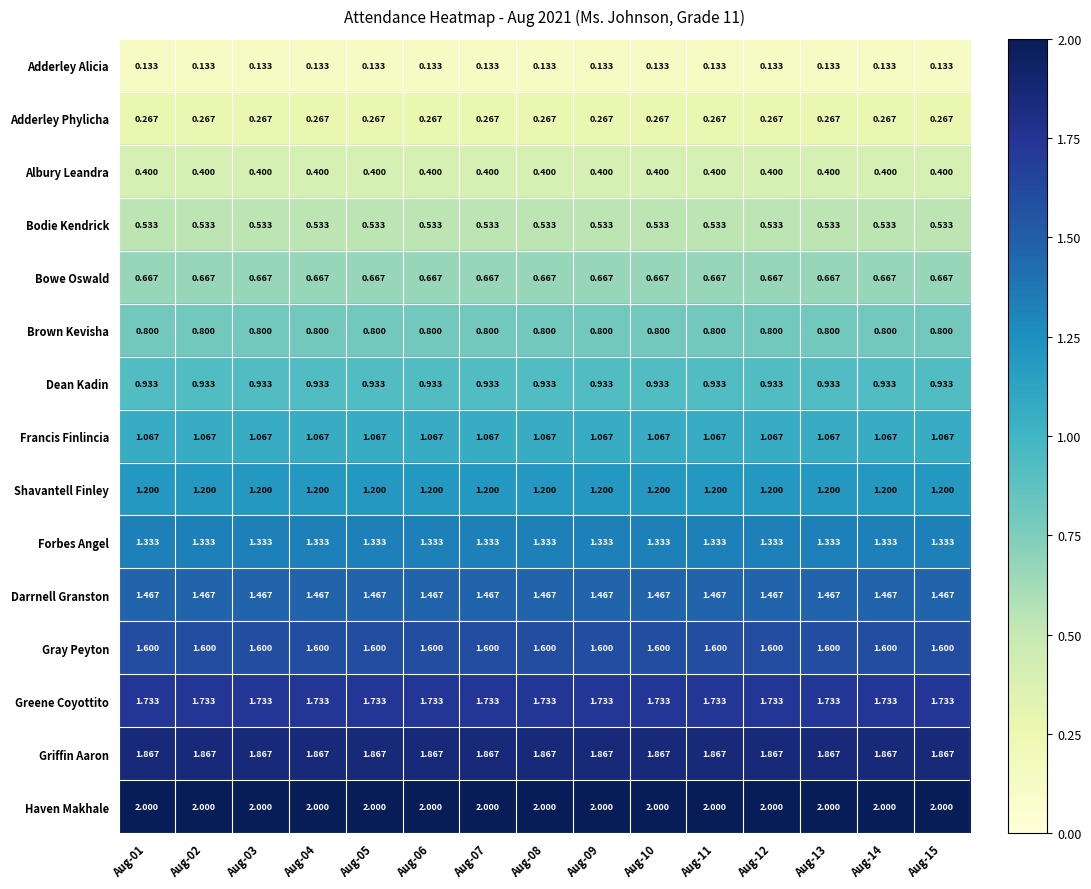

Rank the series at Aug-01 from lowest to highest value.

Adderley Alicia, Adderley Phylicha, Albury Leandra, Bodie Kendrick, Bowe Oswald, Brown Kevisha, Dean Kadin, Francis Finlincia, Shavantell Finley, Forbes Angel, Darrnell Granston, Gray Peyton, Greene Coyottito, Griffin Aaron, Haven Makhale